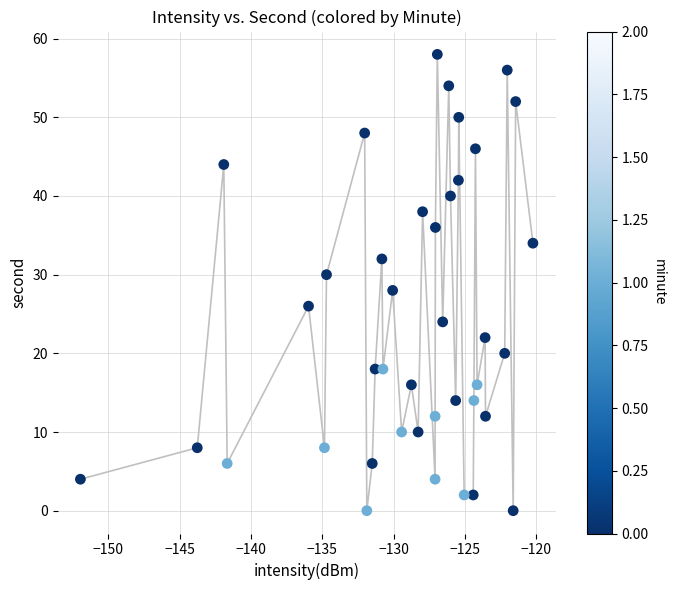

What is the range of Y values (max minus min)?

58